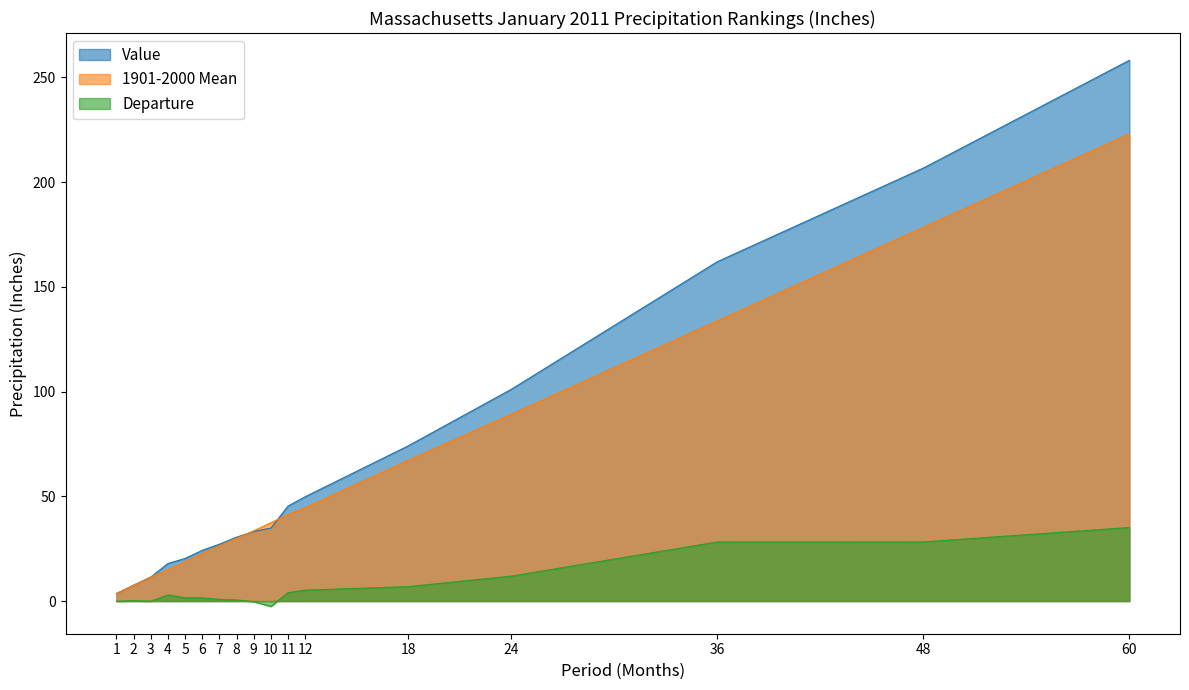

Which has a higher value, 36 or 48?

48